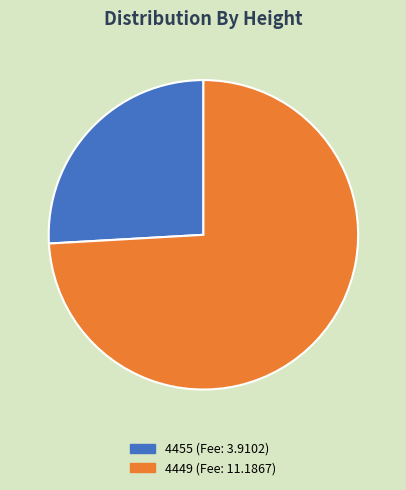

Does 4449 account for over 50% of the chart?

Yes